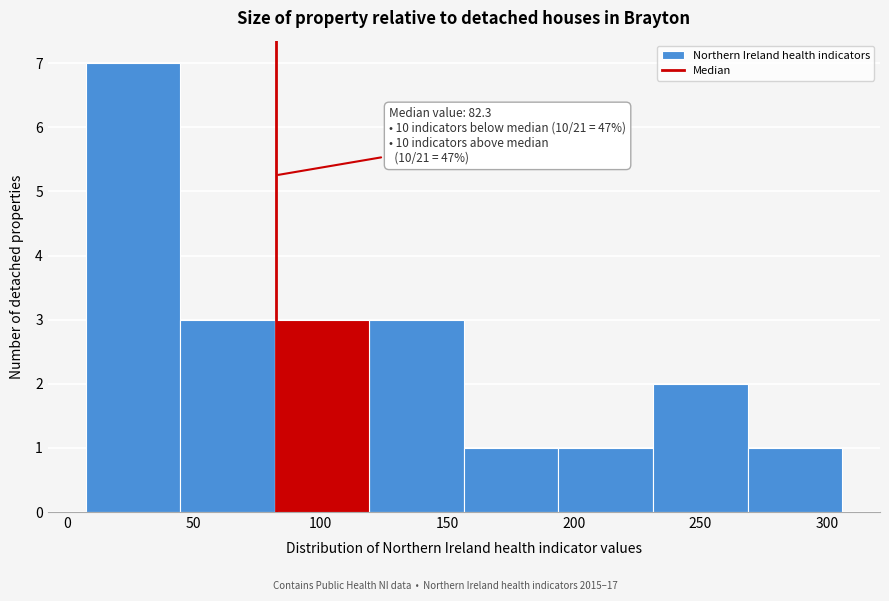

Over which range of the x-axis is the bar tallest?

5 to 45